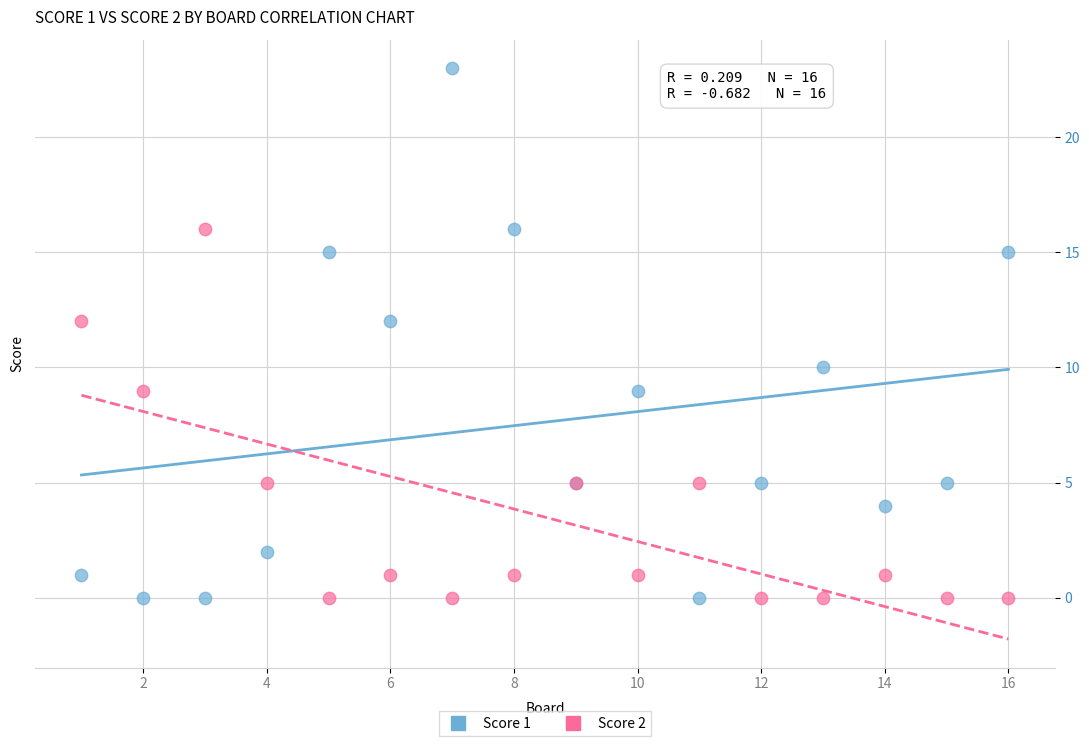

Which series reaches the maximum Y coordinate?

Score 1